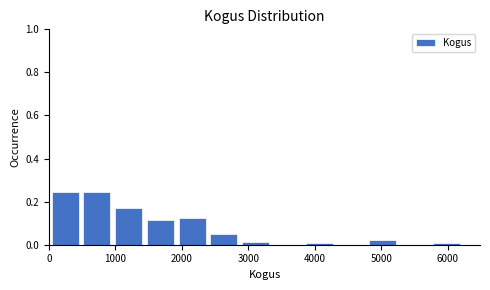

Reading left to right, list every bar in this chart as the range it spans on the x-axis followed by its height. Neither the bar edges nor the heights are printed on the chart, so give them approximately, as read against the axes.

0 to 500: 0.24
500 to 1000: 0.24
1000 to 1400: 0.18
1400 to 1900: 0.12
1900 to 2400: 0.12
2400 to 2900: 0.04
2900 to 3300: under 0.02
3300 to 3800: 0
3800 to 4300: under 0.02
4300 to 4800: 0
4800 to 5300: 0.02
5300 to 5700: 0
5700 to 6200: under 0.02